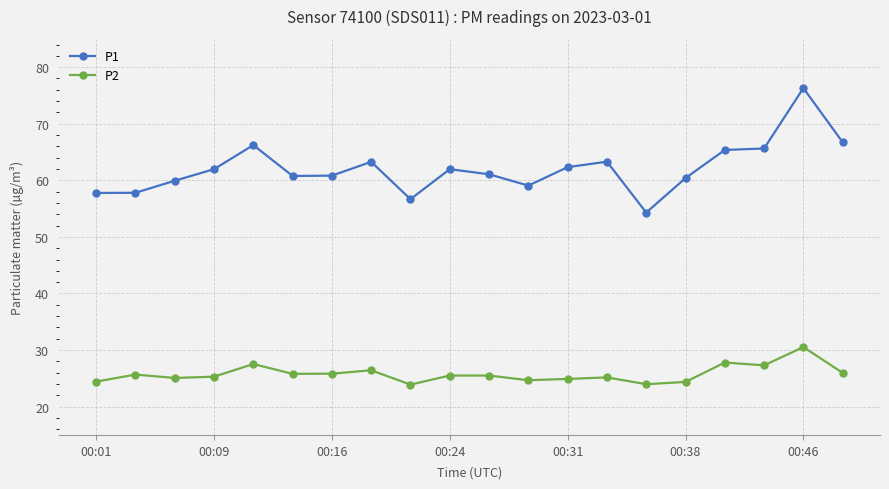

What is the maximum value for P1?

76.3